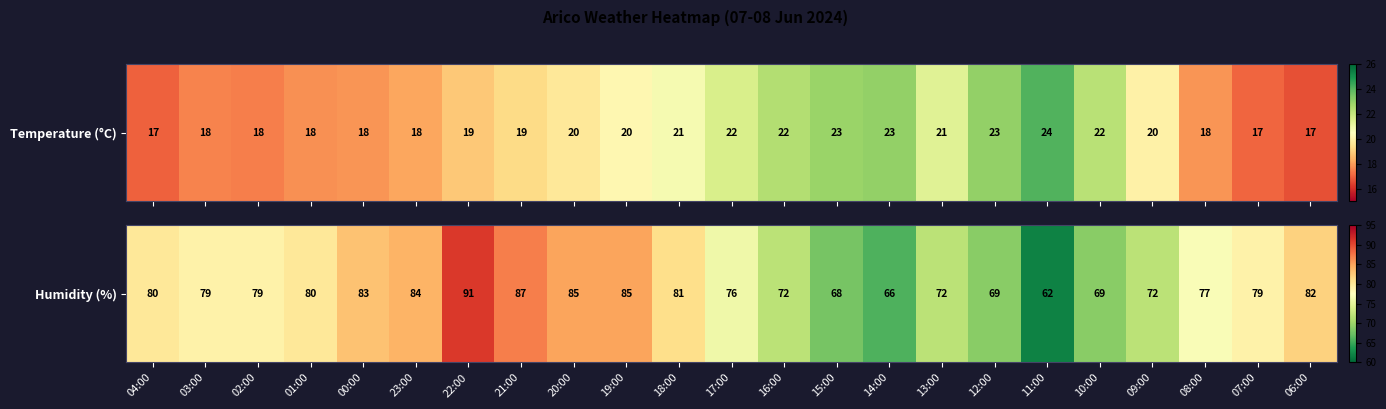

What is the difference between the second highest and minimum values?

25